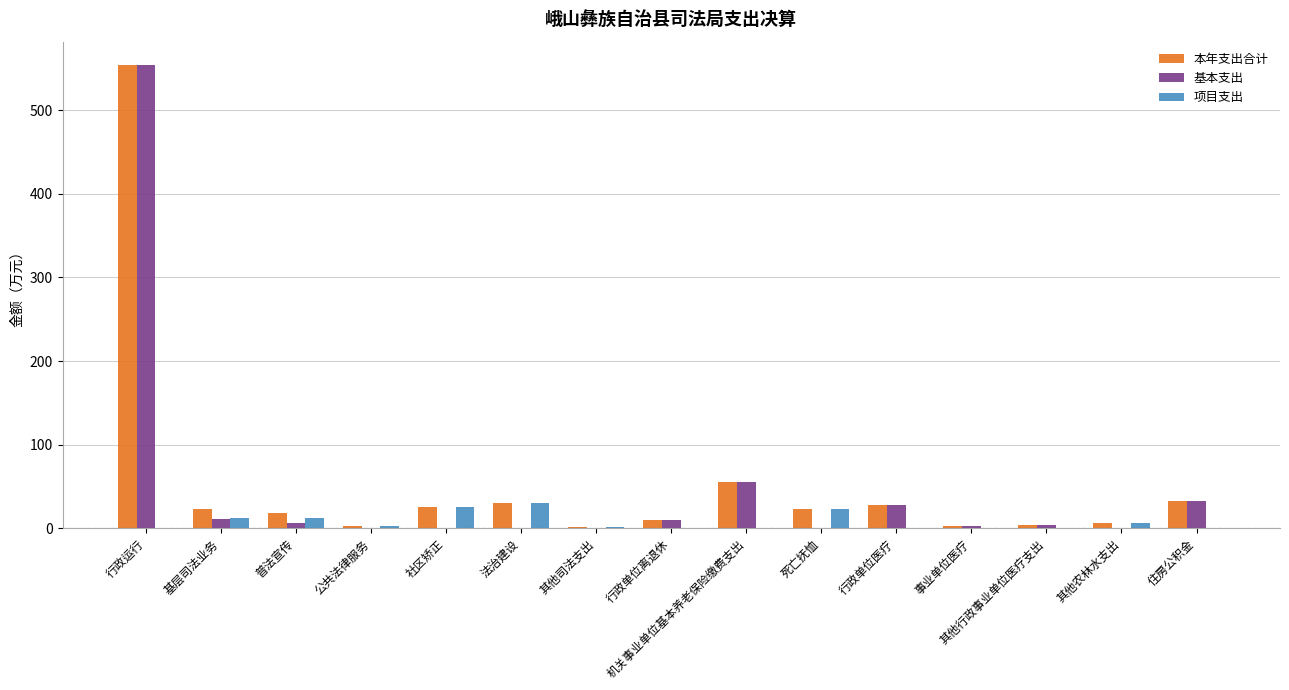

The 本年支出合计 series shows 55.5 at 机关事业单位基本养老保险缴费支出. True or false?

True